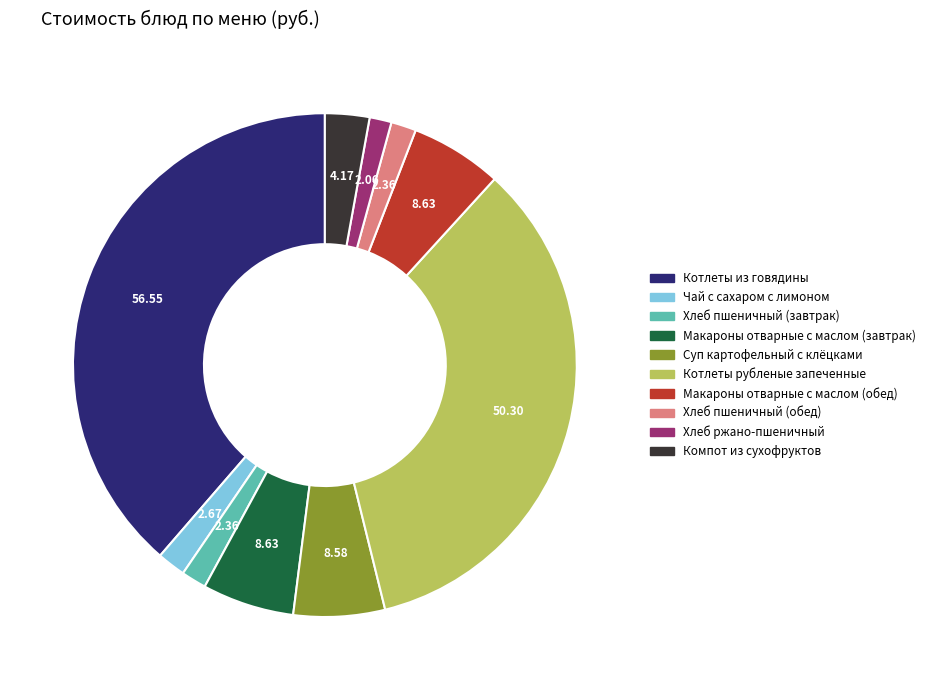

Which category has the biggest portion of the pie?

Котлеты из говядины